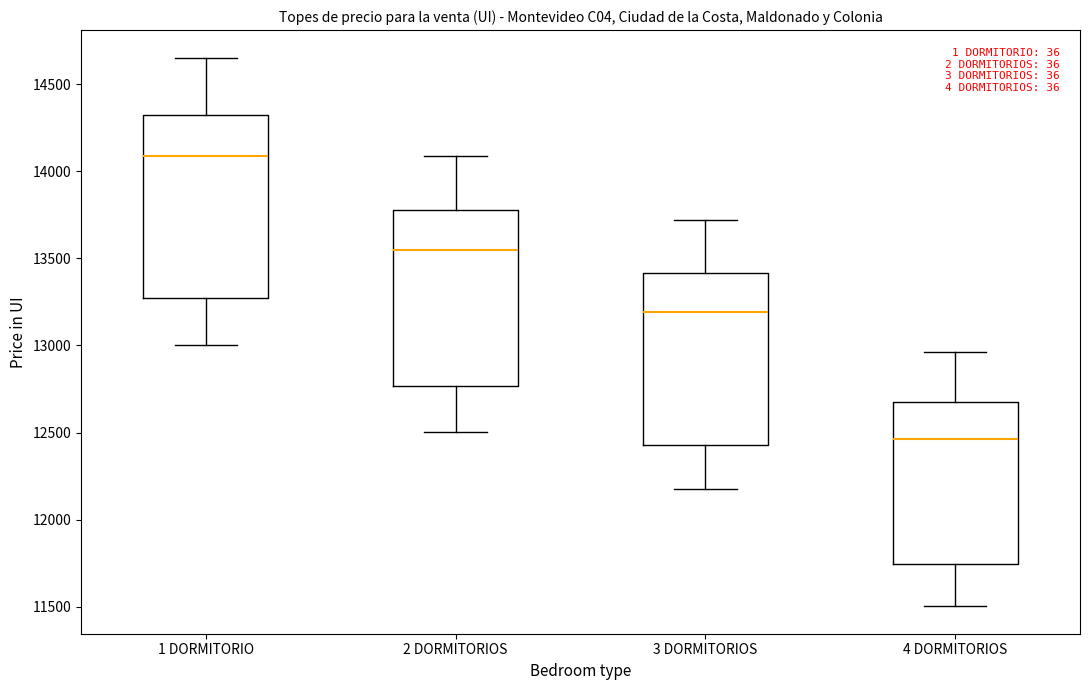

Reading left to right, transcribe this box plot: for each box, give where its median line is, the range the box spans, and where its two whiskers end, as read against the y-axis. The values are not printed on the chart, so give them approximately, as read against the axis.

1 DORMITORIO: median 14100, box 13300 to 14350, whiskers 13000 to 14650
2 DORMITORIOS: median 13550, box 12750 to 13800, whiskers 12500 to 14100
3 DORMITORIOS: median 13200, box 12450 to 13400, whiskers 12150 to 13700
4 DORMITORIOS: median 12450, box 11750 to 12700, whiskers 11500 to 12950